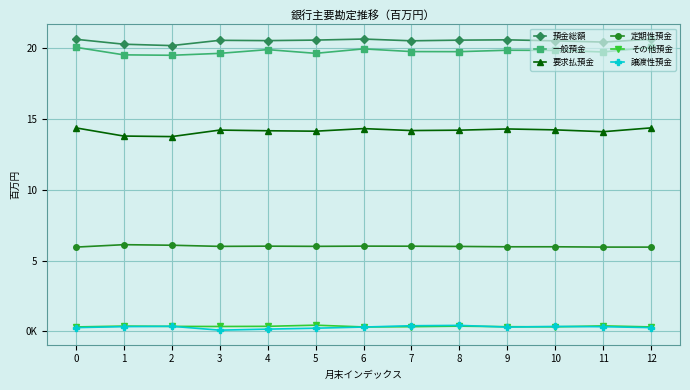

What is the difference between the maximum and minimum values in the 一般預金 series?

563852